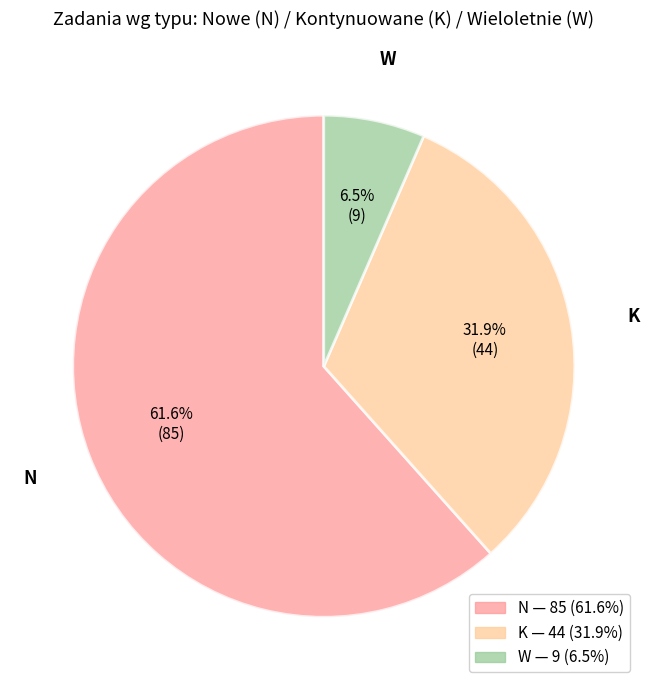

True or false: K accounts for 43% of the total.

False